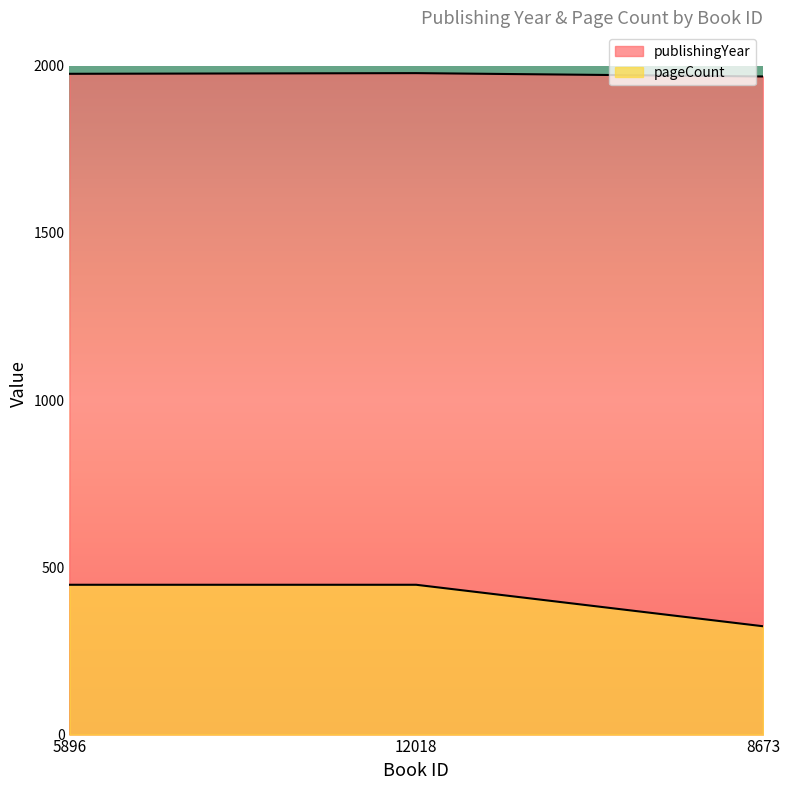

What is the total value across all series at 5896?

2424